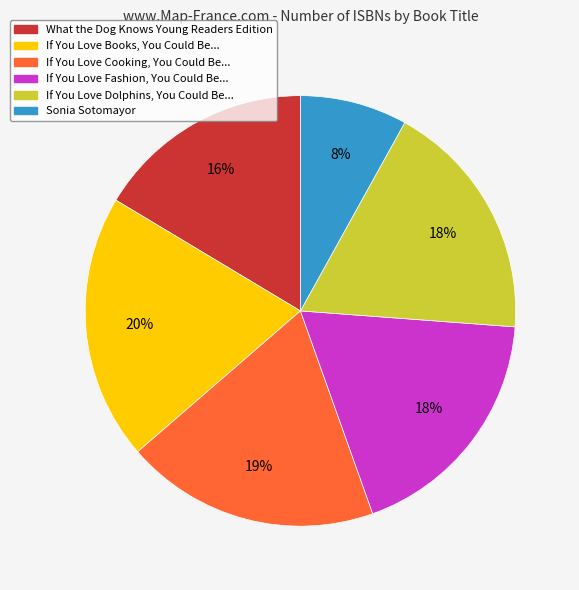

How many slices are in this pie chart?

6